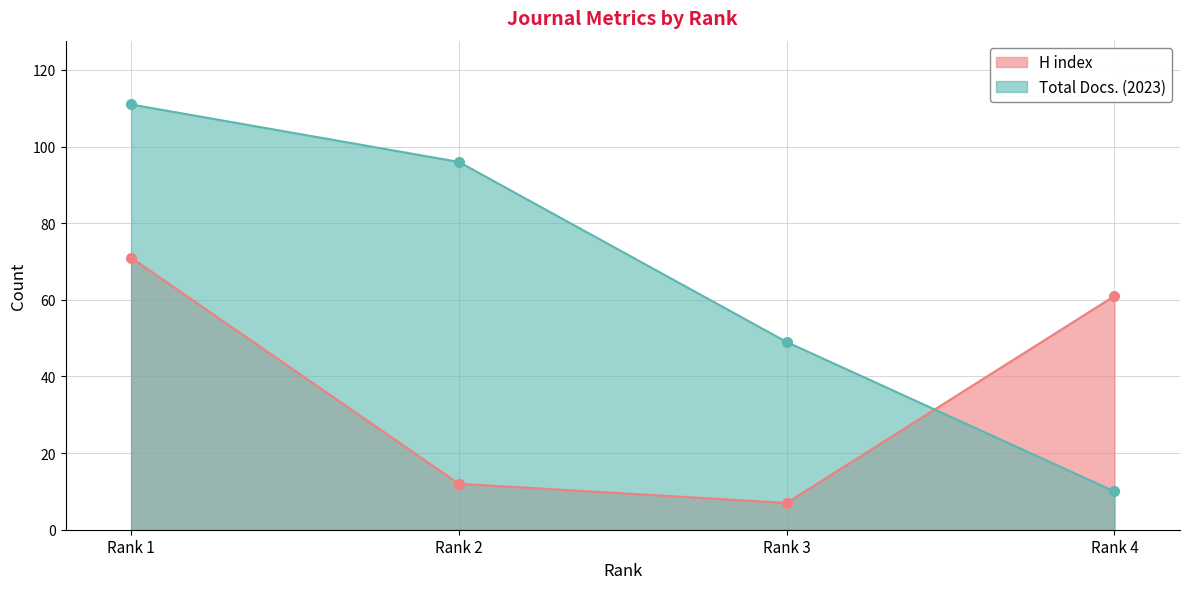

True or false: Total Docs. (2023) has more than 0 interior local peaks.

False